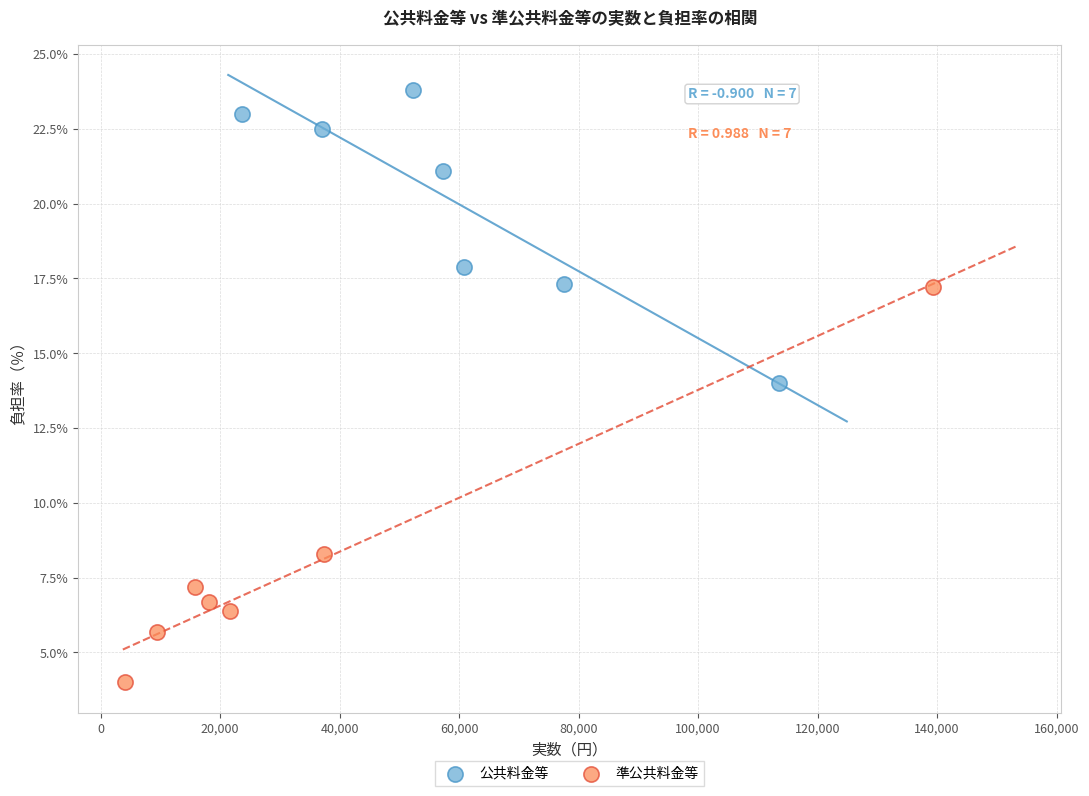

Which series contains the lowest Y value?

準公共料金等